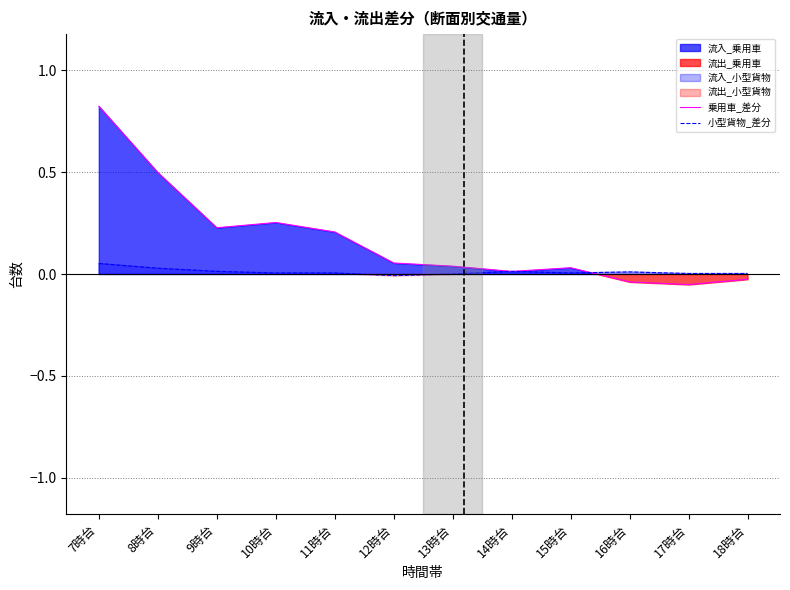

The value of 小型貨物_差分 at 11時台 is 0.0. True or false?

True